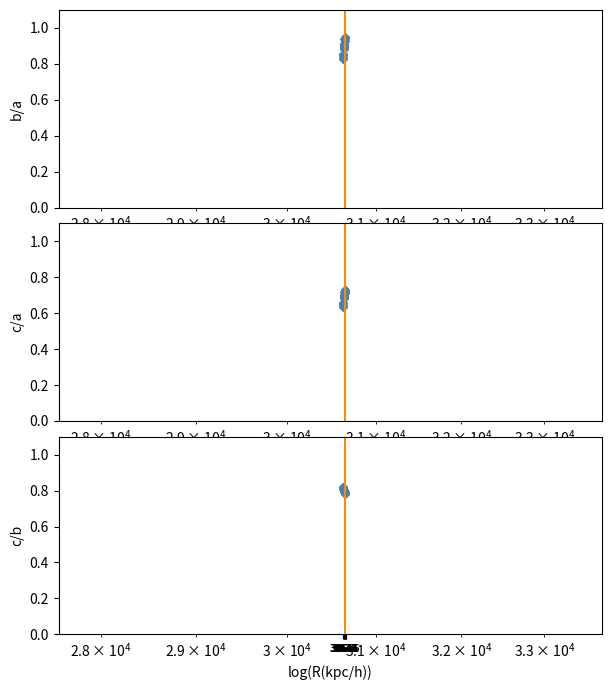

How many distinct data groups are displayed?

3